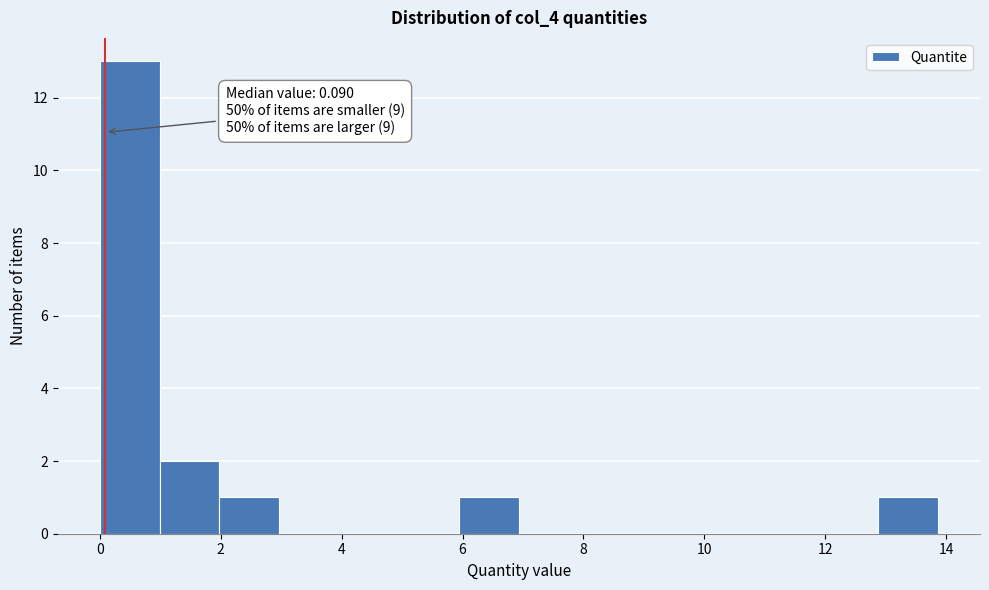

Over which range of the x-axis is the bar tallest?

0.0 to 1.0